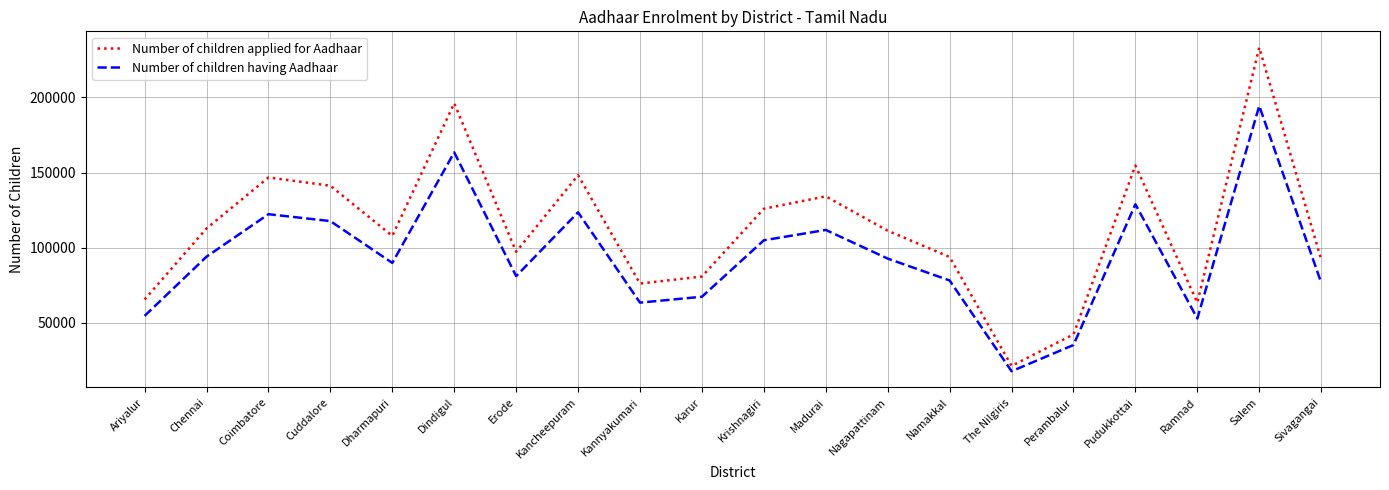

True or false: Number of children having Aadhaar has a value of 89862 at Dharmapuri.

True